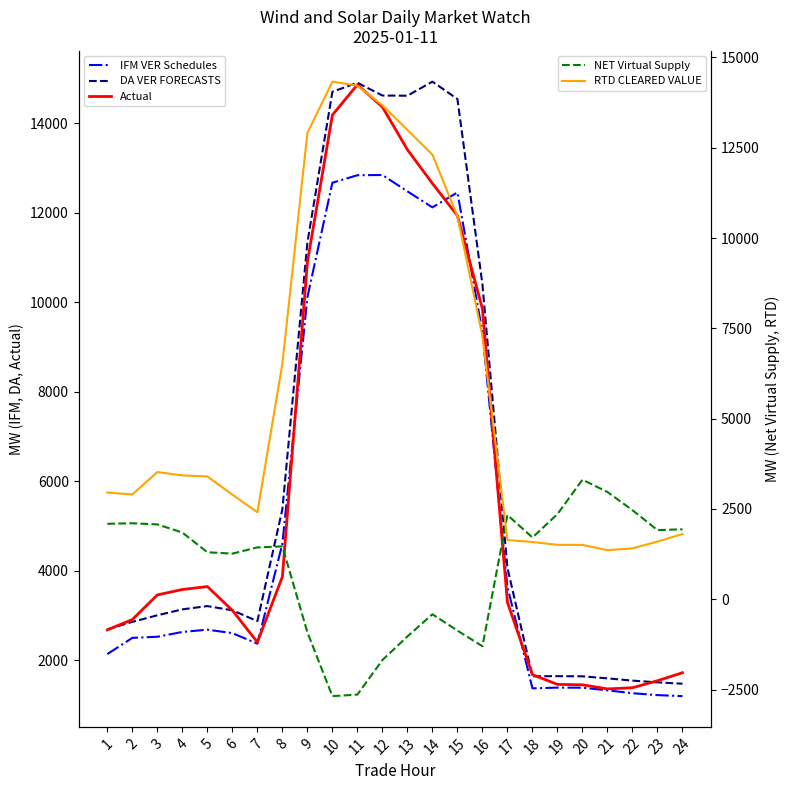

Which has a higher value, 19 or 22?

19